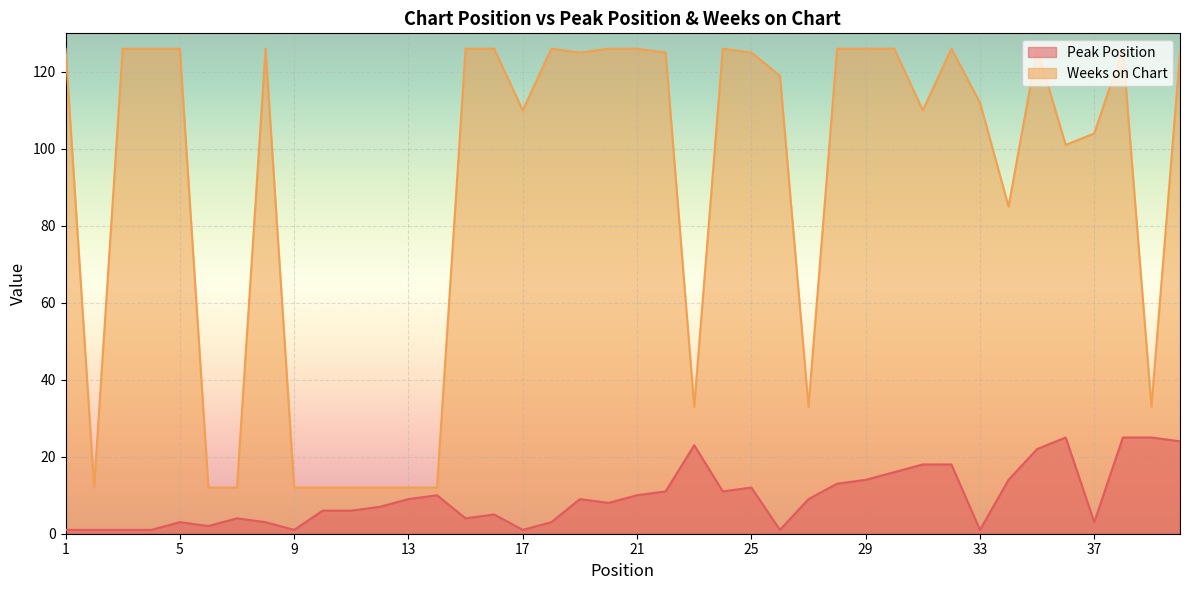

What are all the series names shown in the legend?

Peak Position, Weeks on Chart